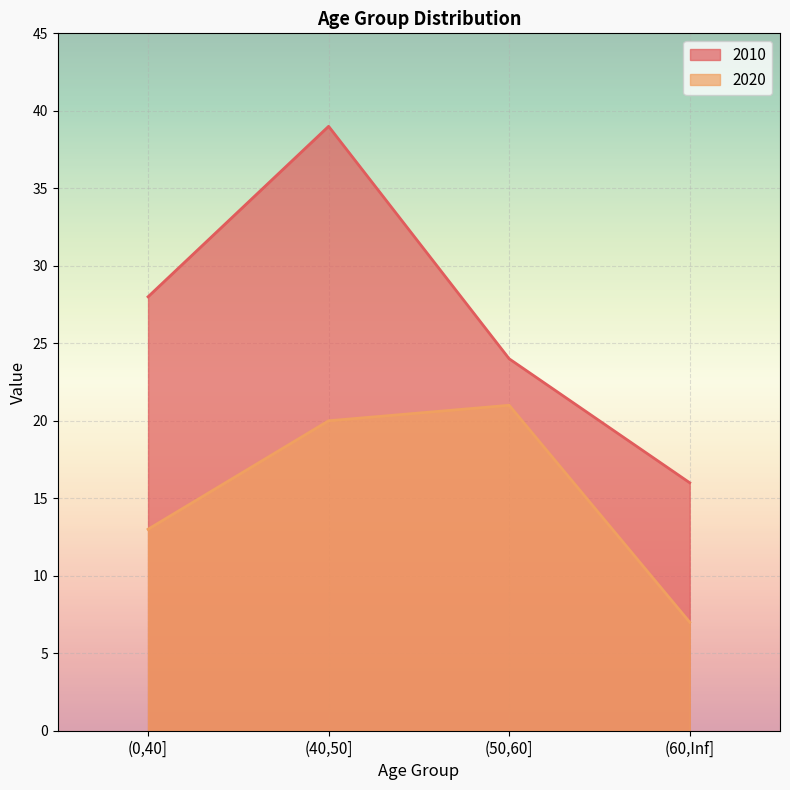

At which label is 2010 closest to 27?

(0,40]